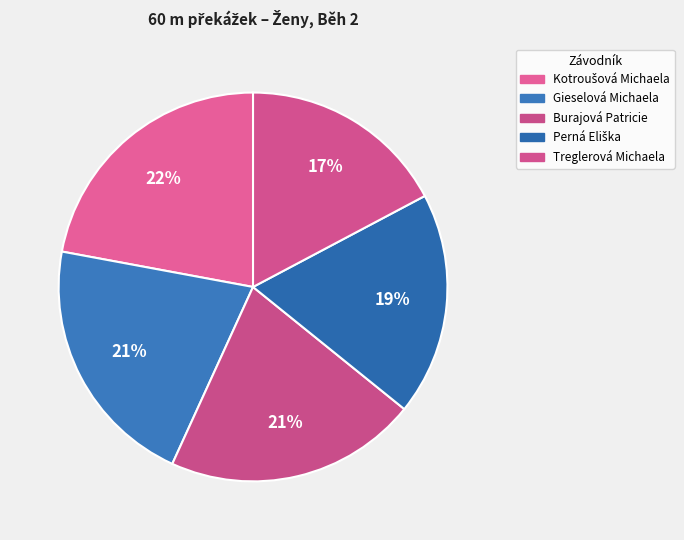

What is the smallest slice in the pie chart?

Treglerová Michaela